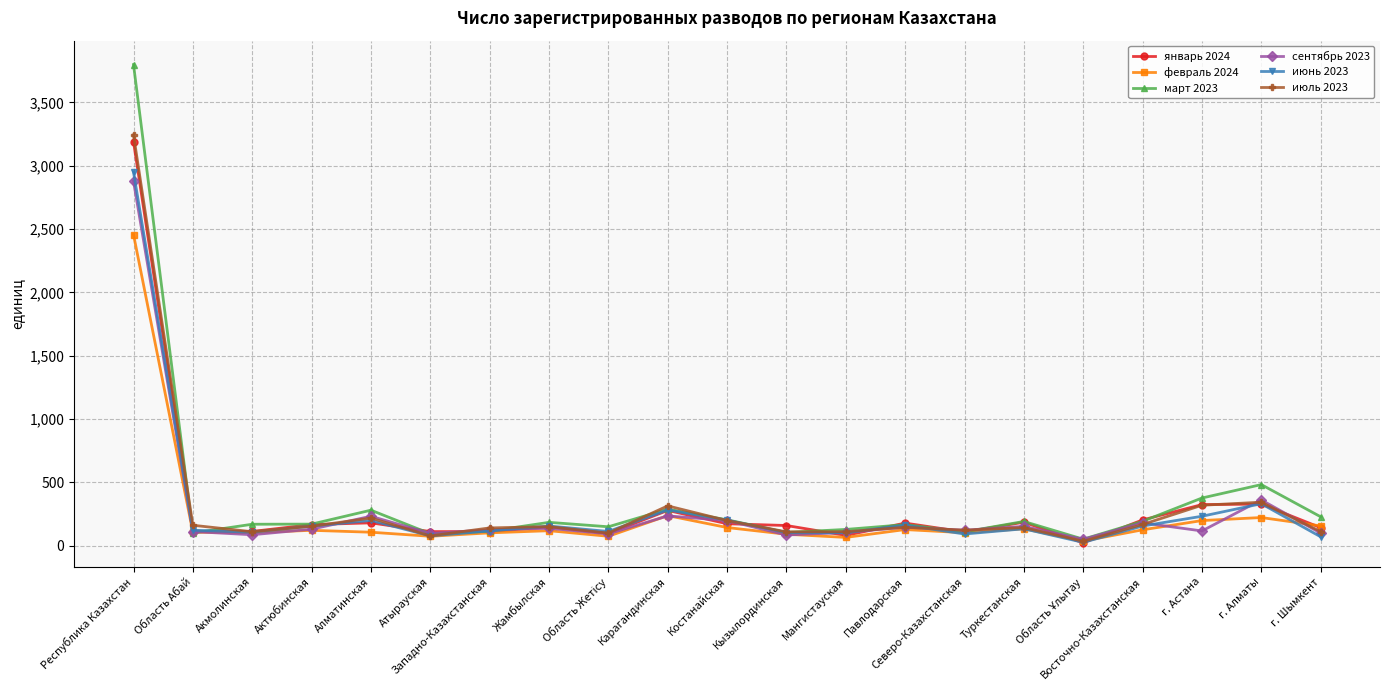

Which series has the largest range (max minus min)?

март 2023